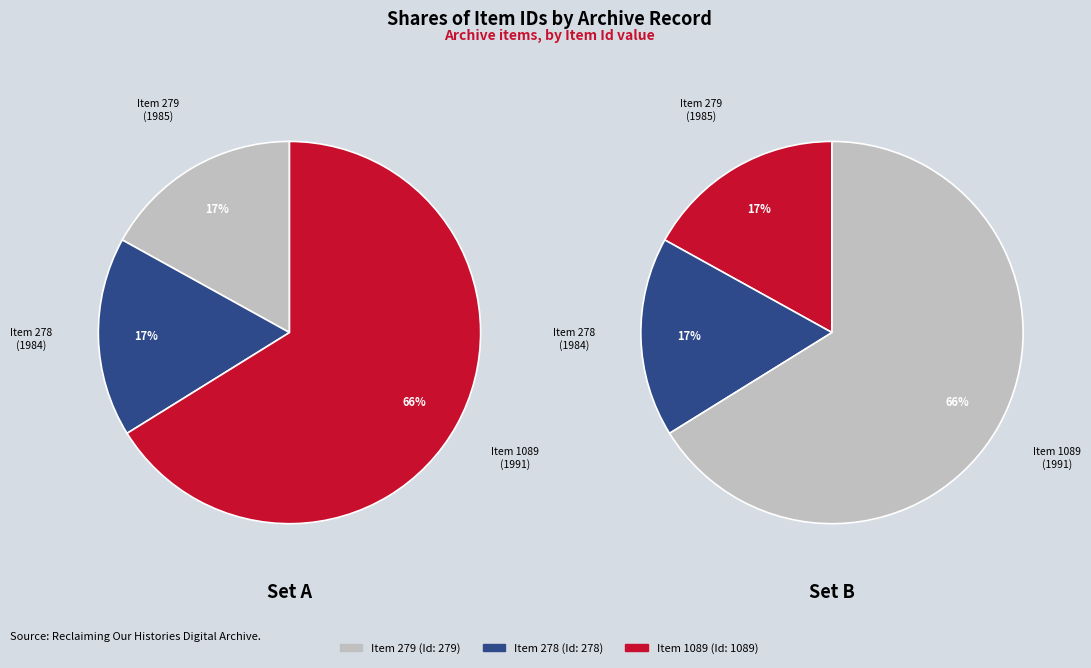

Which has a higher value, Item 279
Academics & Activism
(1985) or Item 278
Academics & Activism
(1984)?

Item 279
Academics & Activism
(1985)